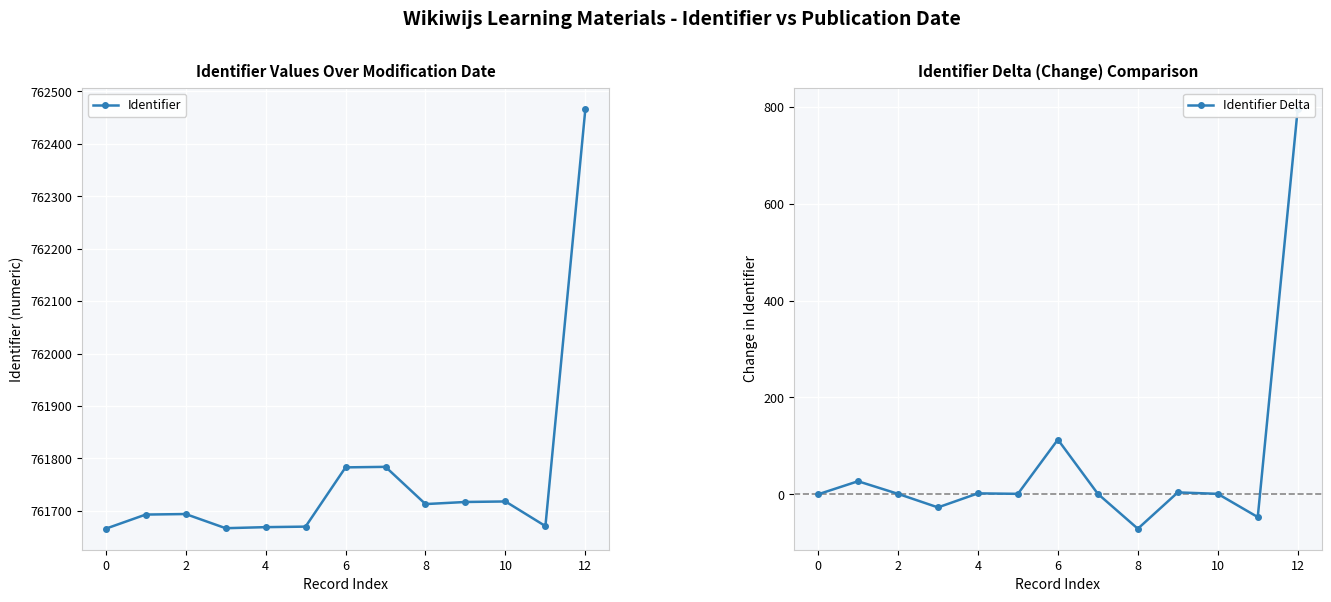

Which series has the largest total across all categories?

Identifier